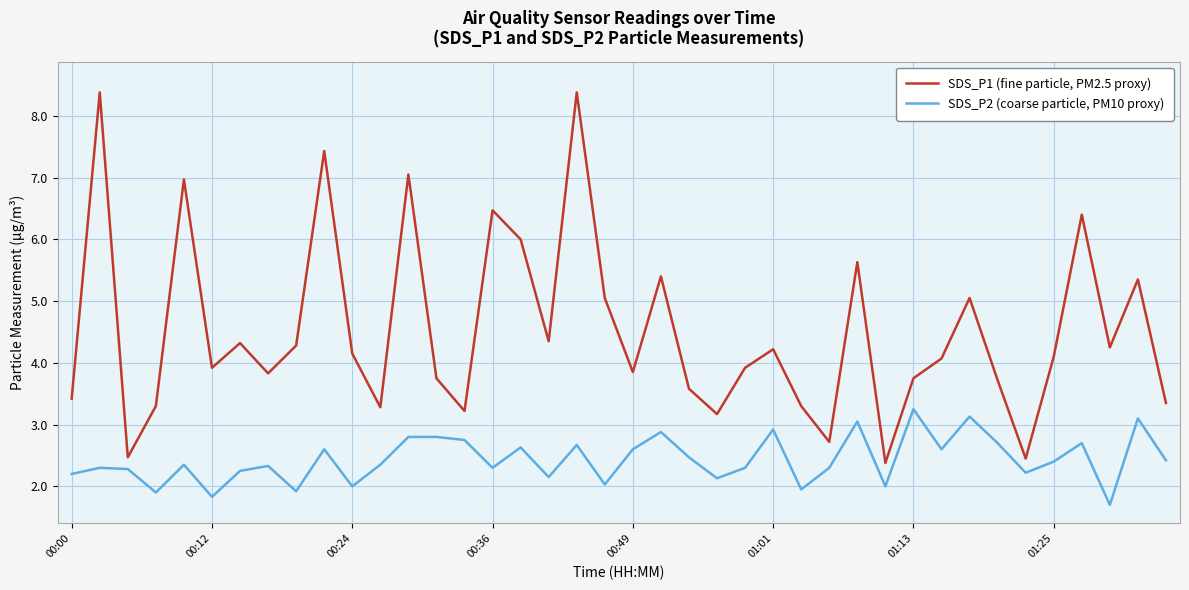

What is the minimum value for SDS_P2 (coarse particle, PM10 proxy)?

1.7